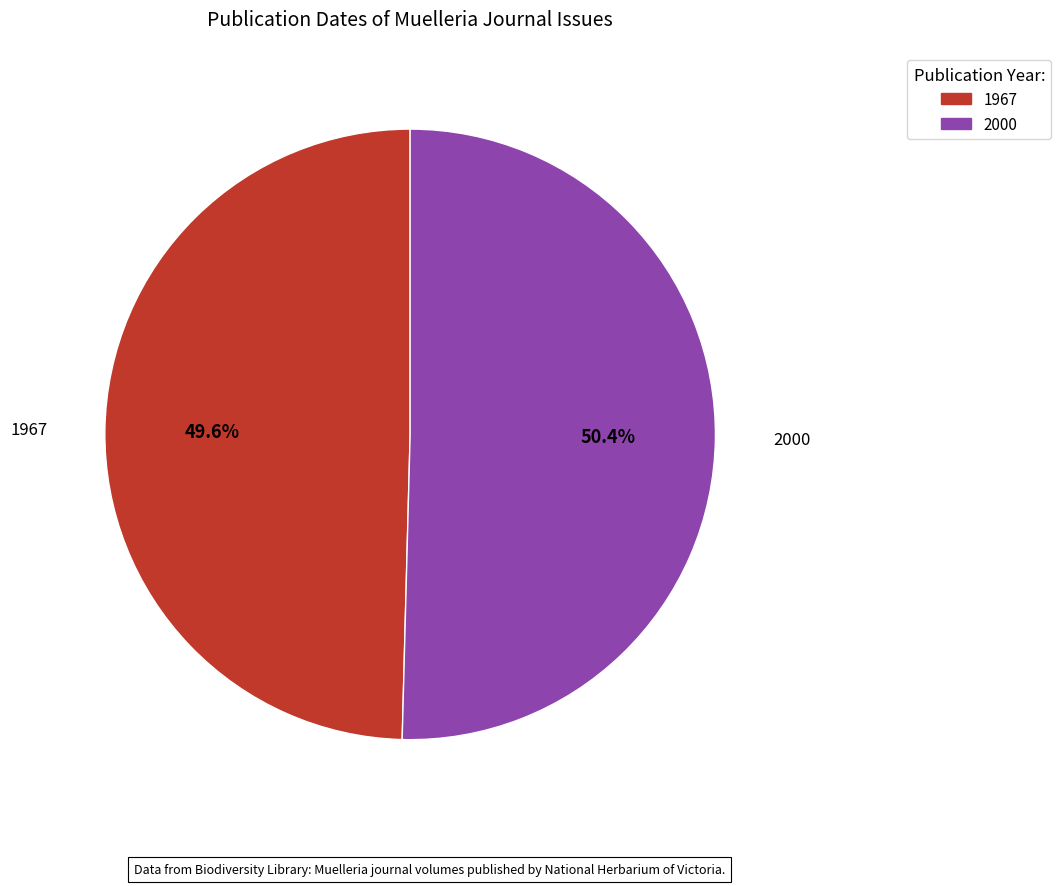

Is there a majority slice in this chart?

Yes